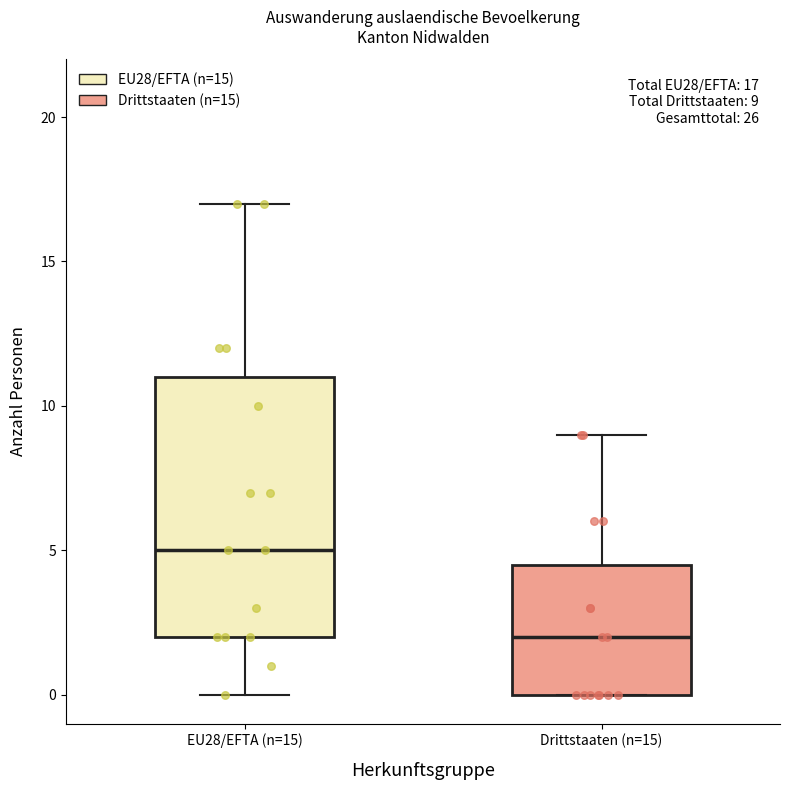

Comparing the boxes themselves (not the whiskers), which one is the tallest?

EU28/EFTA (n=15)